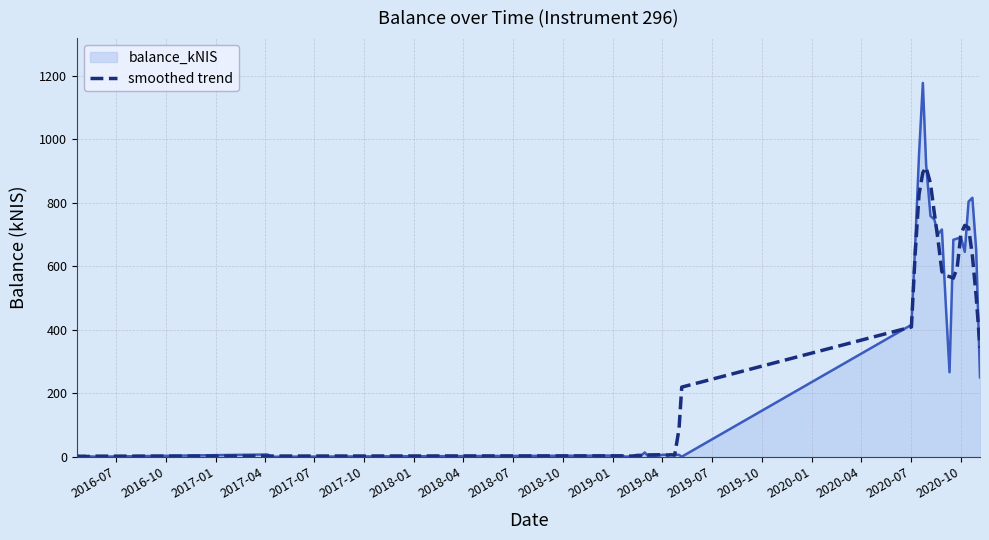

What is the greatest value displayed?

1178.2